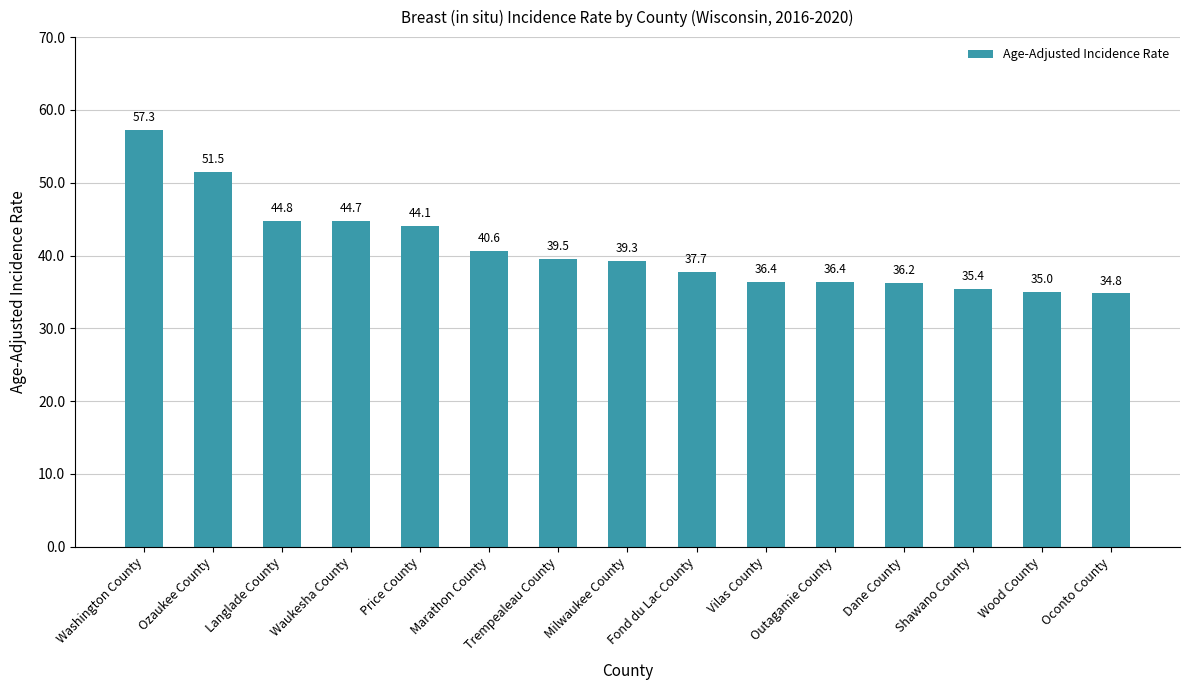

What is the difference between the values at Shawano County and Dane County?

0.8